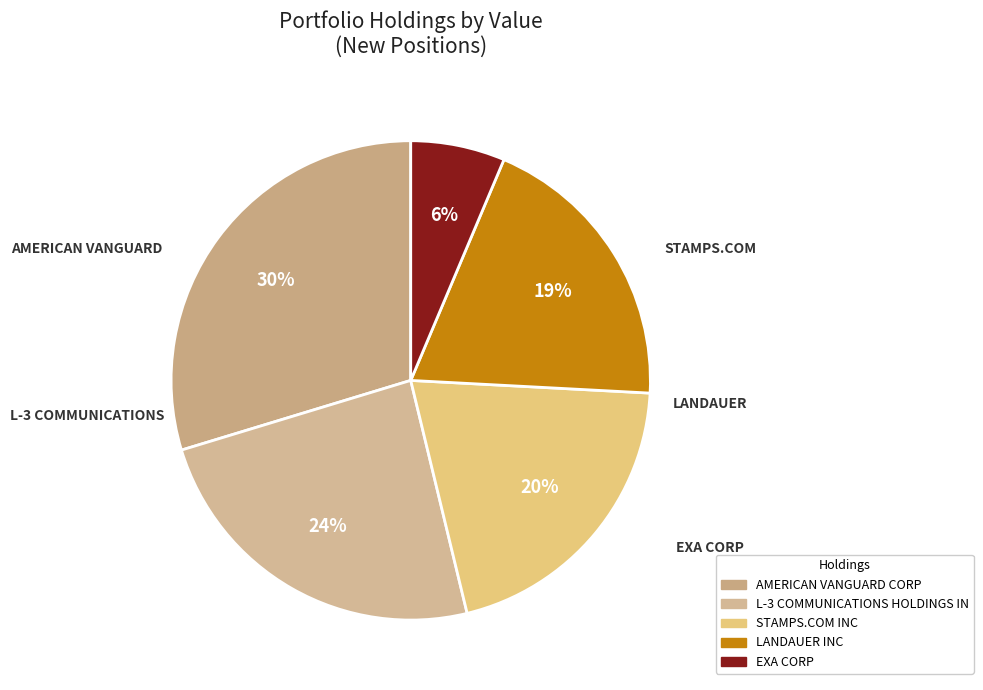

How much of the chart is everything except L-3 COMMUNICATIONS HOLDINGS IN?

75.9%